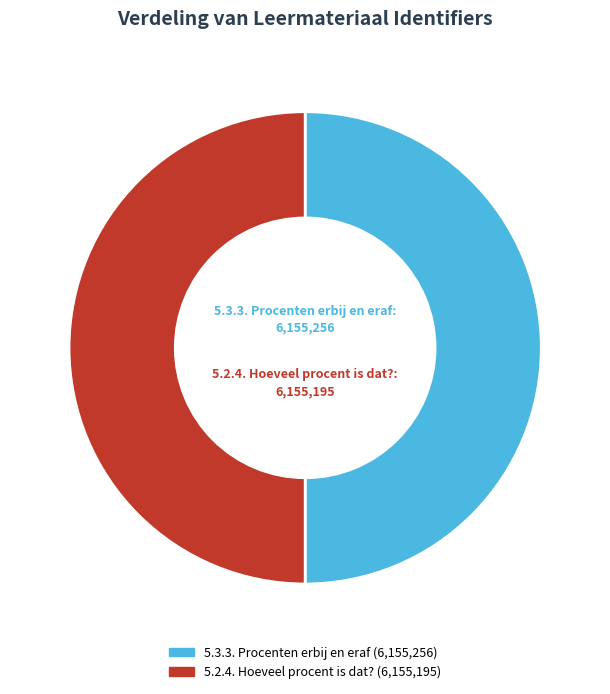

True or false: 5.3.3. Procenten erbij en eraf accounts for 50% of the total.

True